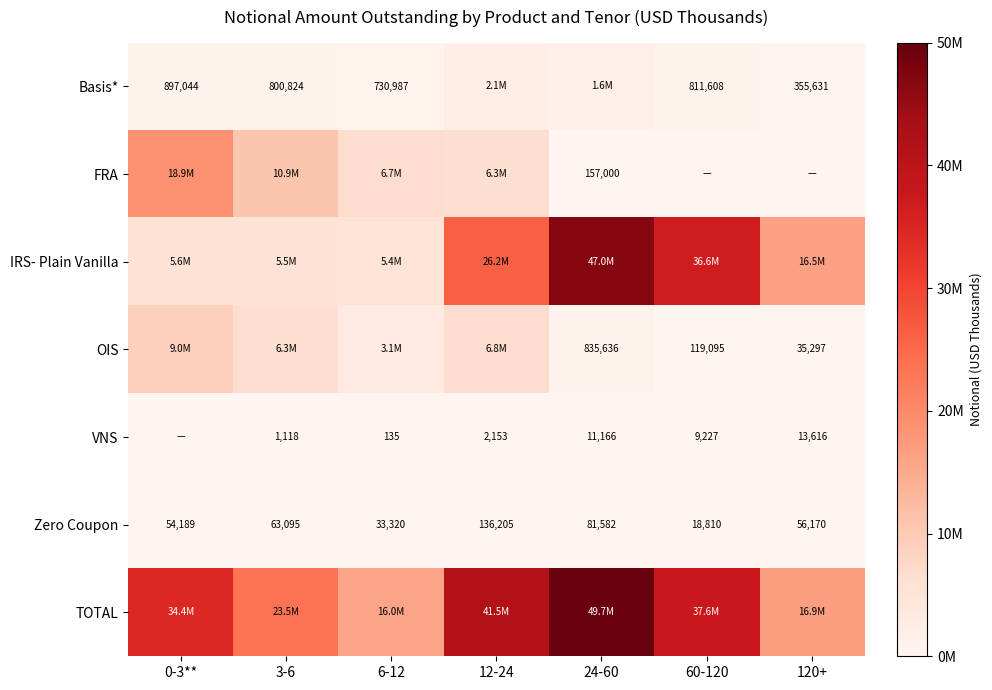

Is the value of Basis* at 120+ greater than the value of VNS at 3-6?

Yes